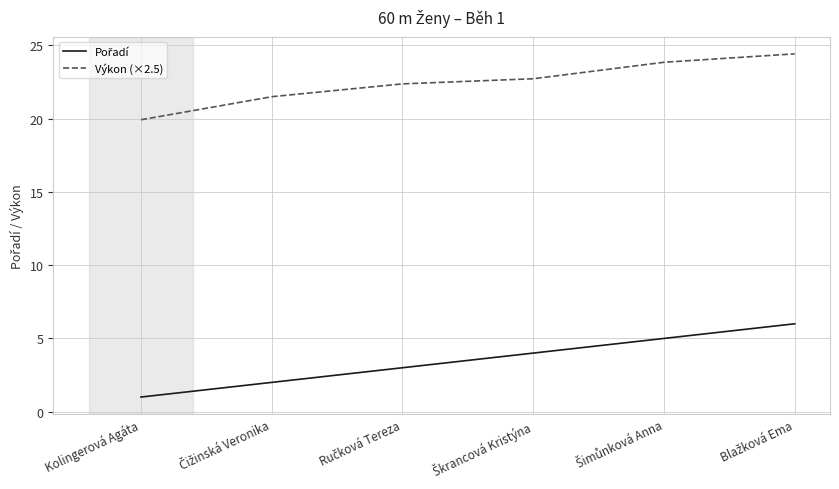

What is the difference between the maximum and minimum values in the Výkon (×2.5) series?

4.5